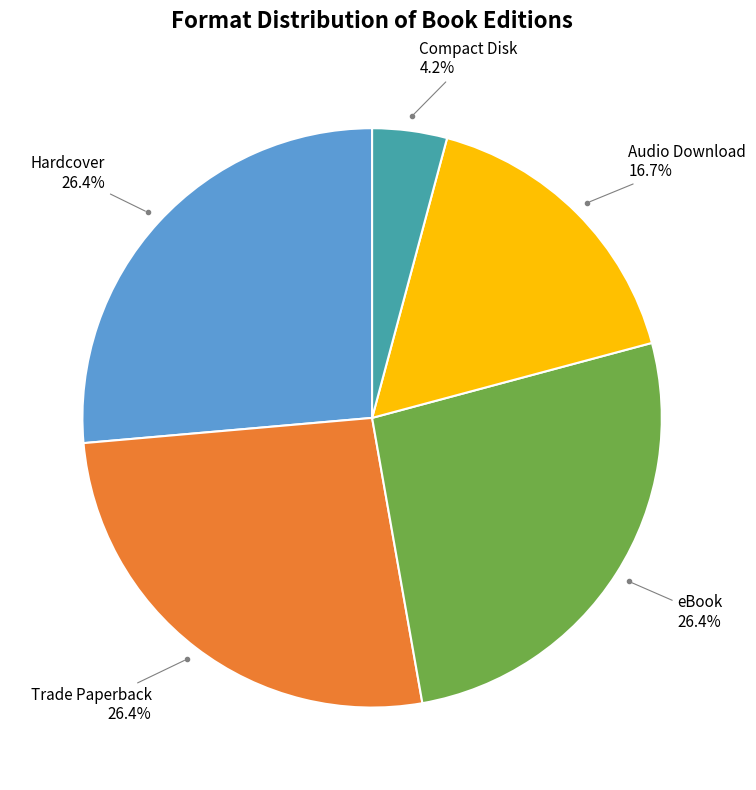

Does any single category account for the majority?

No